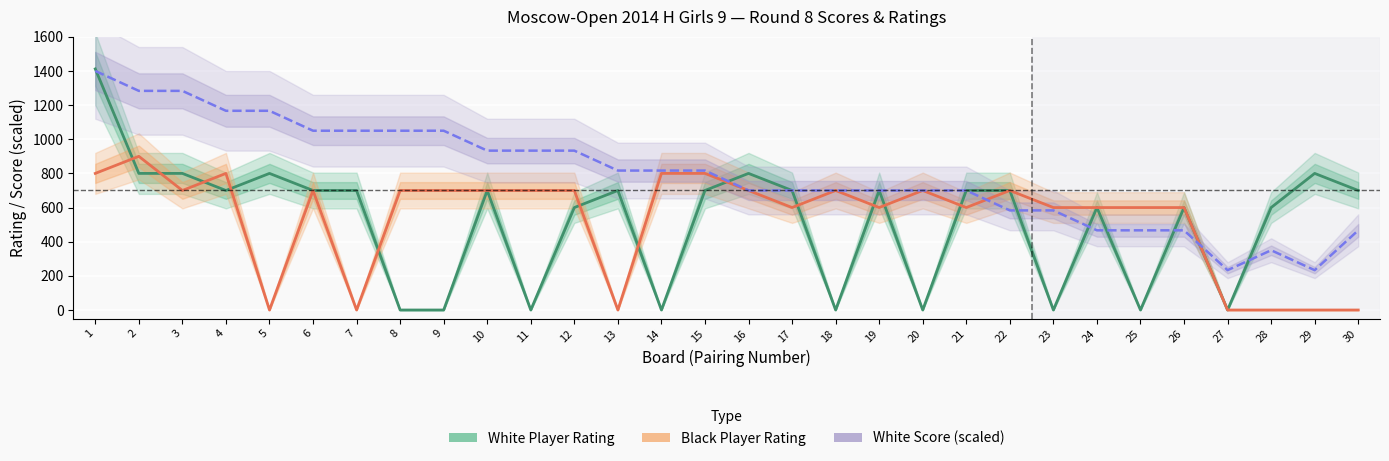

The White Score (scaled to rating) series shows 1380.8 at 11. True or false?

False